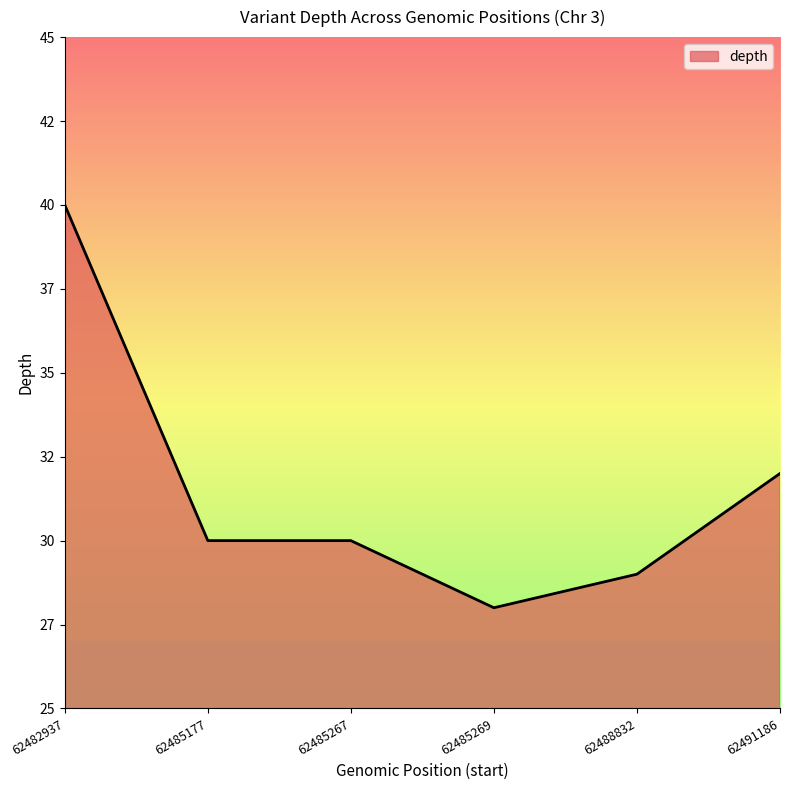

True or false: there are more than 0 points higher than both neighbors.

False